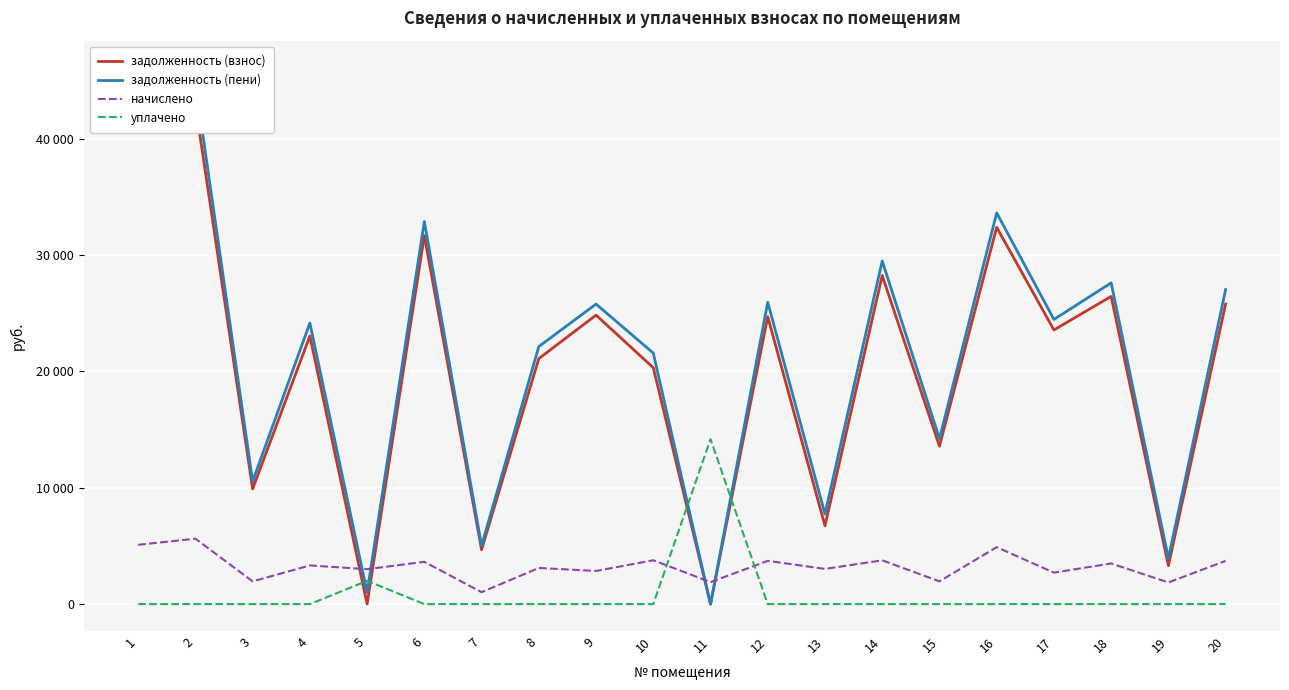

Between which two adjacent categories do уплачено and начислено first intersect?

10 and 11